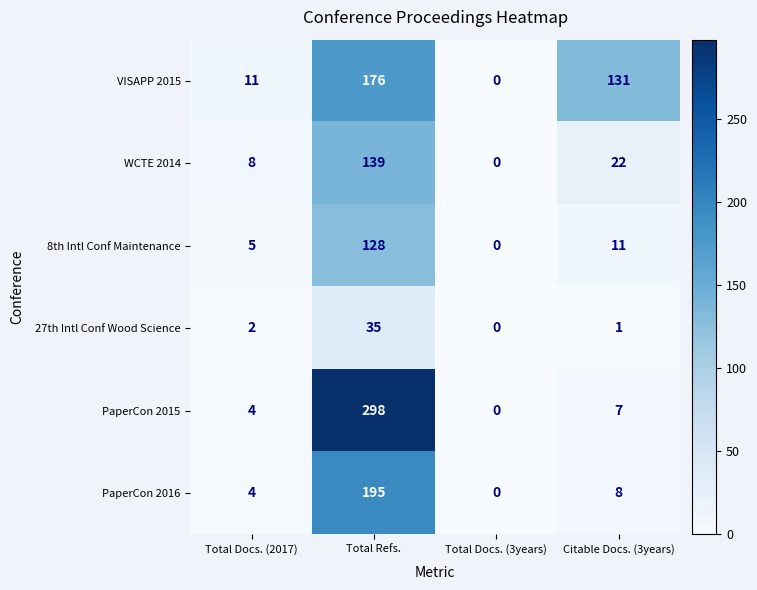

Is it true that PaperCon 2015 equals 7 at Citable Docs. (3years)?

True